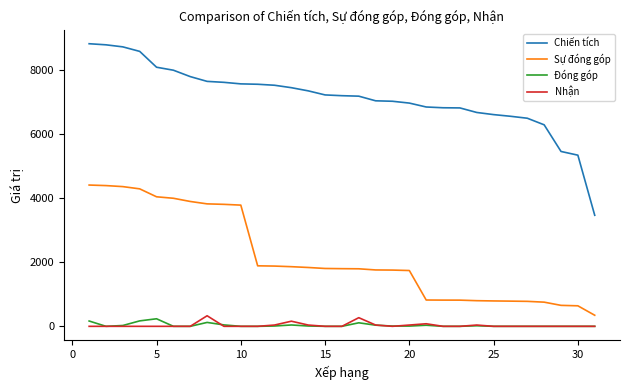

True or false: Nhận and Chiến tích intersect in this chart.

False